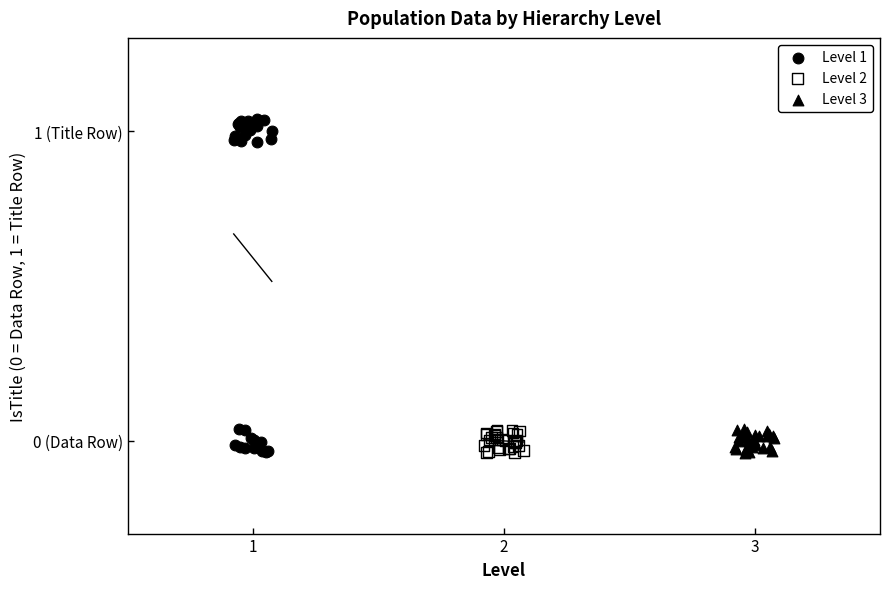

Which series contains the highest Y value?

Level 1